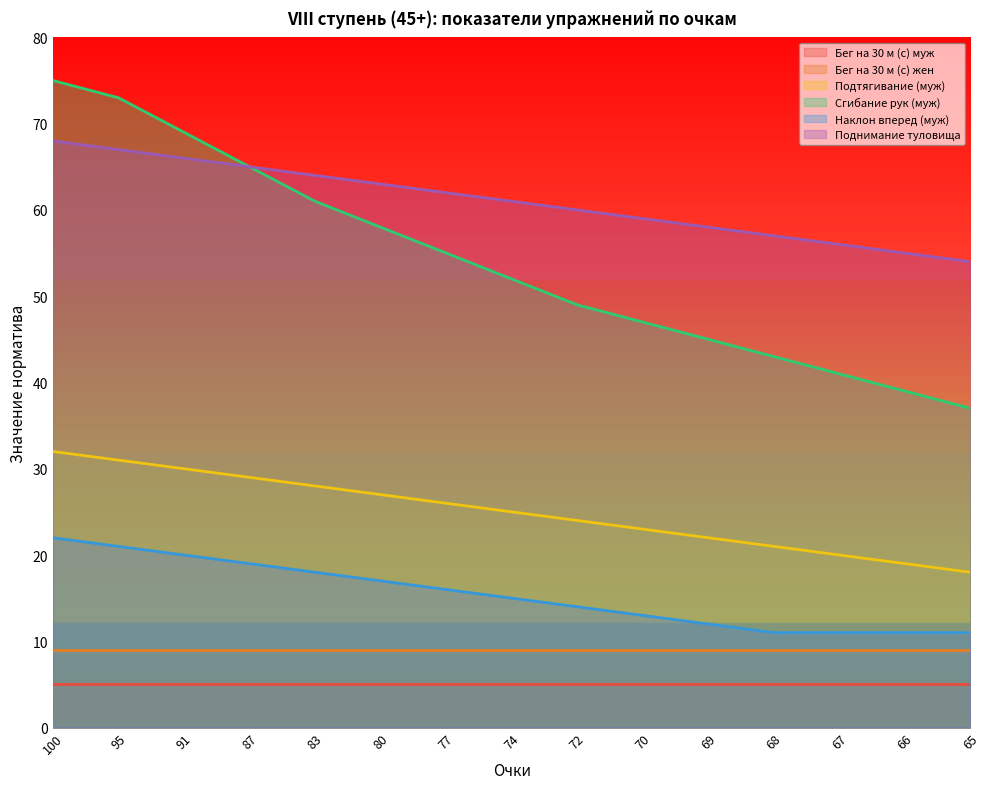

At 69, list the series in order from smallest to largest.

Бег на 30 м (с) муж, Бег на 30 м (с) жен, Наклон вперед (муж), Подтягивание (муж), Сгибание рук (муж), Поднимание туловища